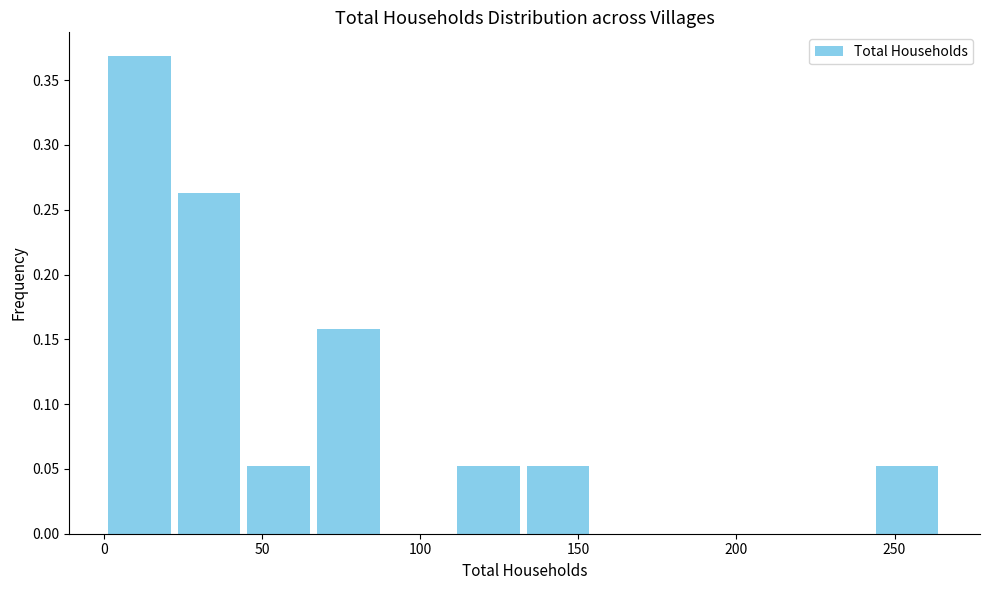

What is the height of the bar covering 110 to 135 on the x-axis? Neither the bar edges nor the heights are printed on the chart, so give them approximately, as read against the axes.

0.055